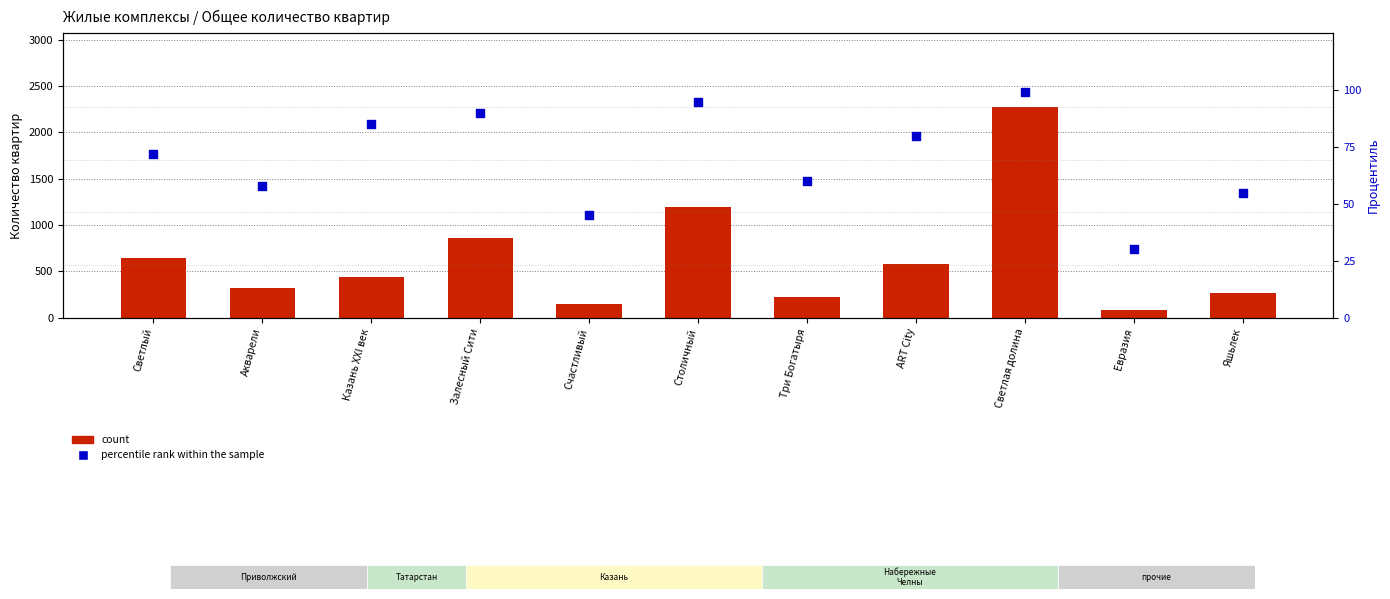

Is the value of Процентиль at Яшьлек greater than the value of Общее количество квартир at Акварели?

No